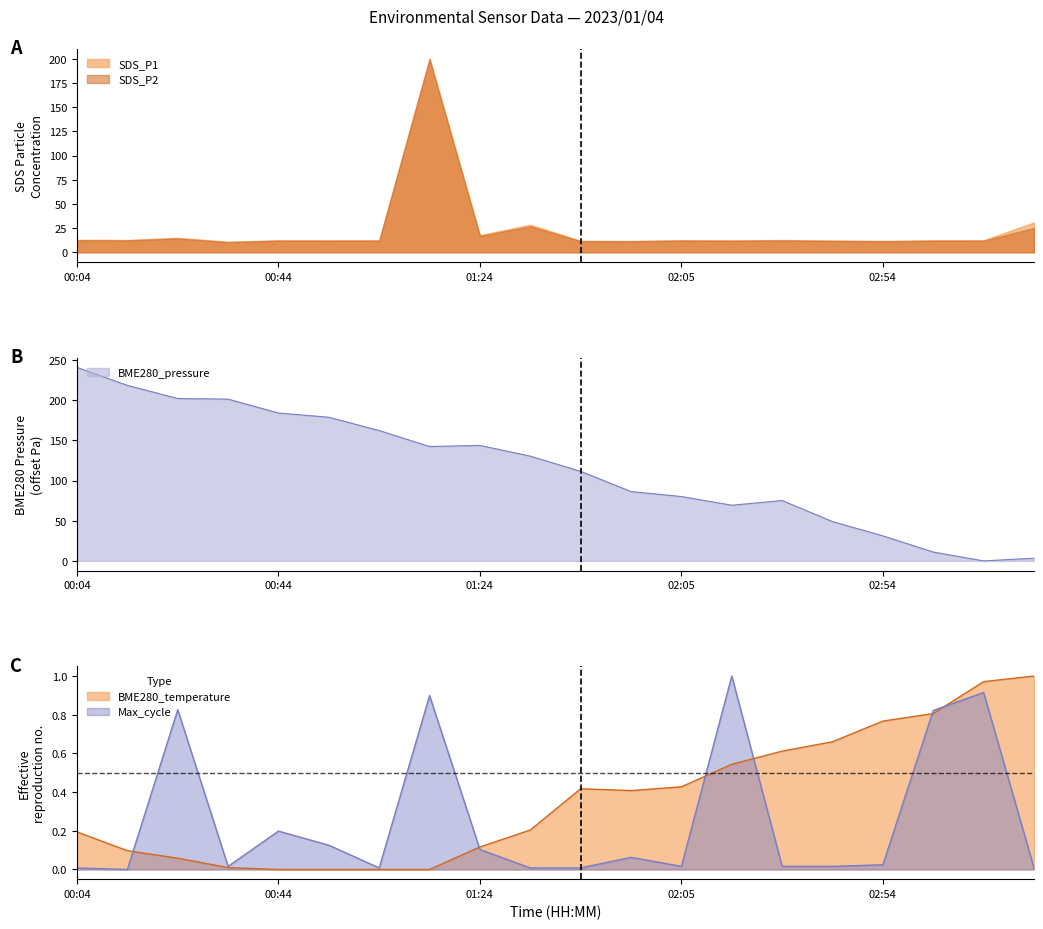

What is the lowest value of the SDS_P2 series?

10.5